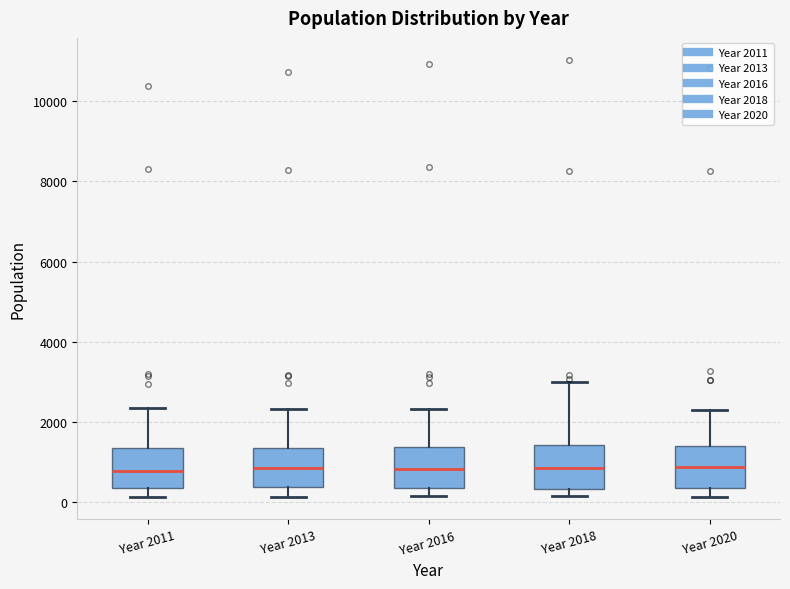

Reading left to right, read every box against the y-axis: the position of its median line, the range the box covers, and the ends of its whiskers. The values are not printed on the chart, so give them approximately, as read against the axis.

Year 2011: median 800, box 400 to 1400, whiskers 200 to 2400
Year 2013: median 800, box 400 to 1400, whiskers 200 to 2400
Year 2016: median 800, box 400 to 1400, whiskers 200 to 2400
Year 2018: median 800, box 400 to 1400, whiskers 200 to 3000
Year 2020: median 800, box 400 to 1400, whiskers 200 to 2200